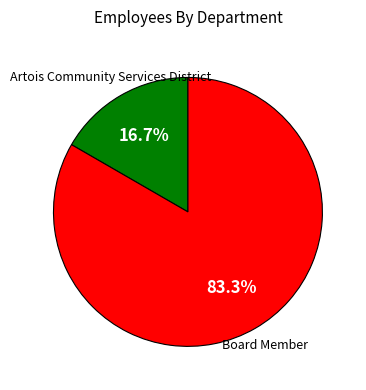

Does any single category account for the majority?

Yes